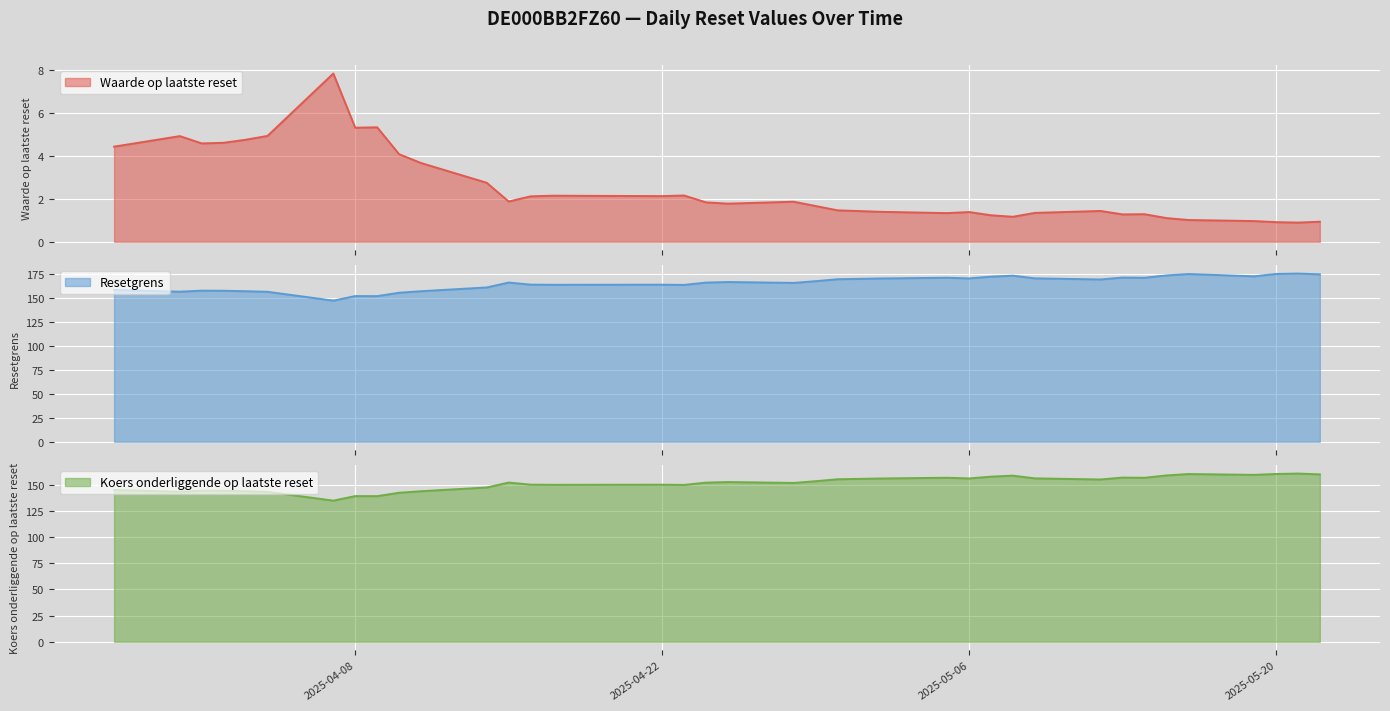

In Waarde op laatste reset, how many points are higher than both neighbors (excluding endpoints)?

9